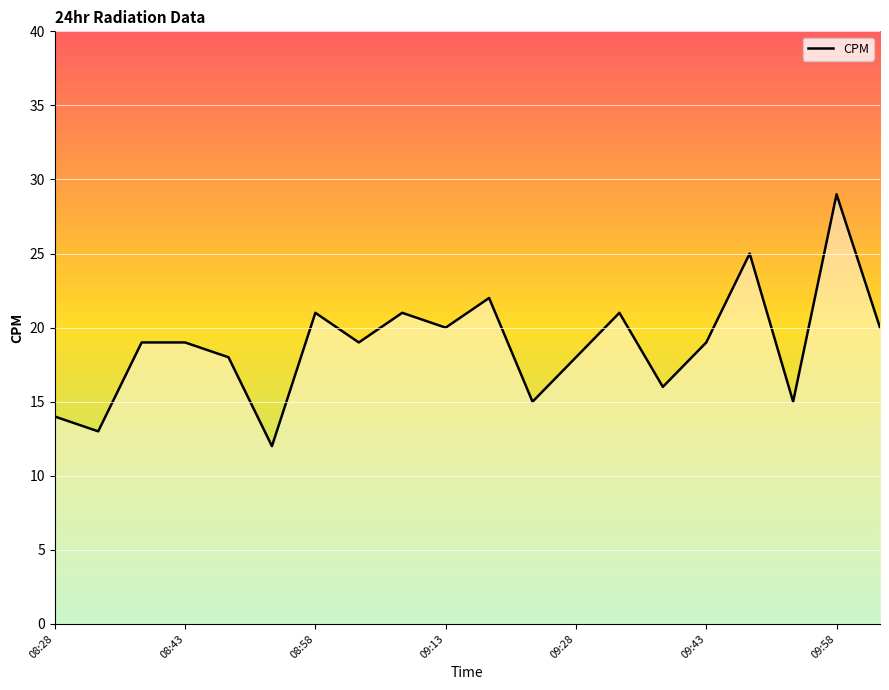

How many lines are shown in the chart?

1